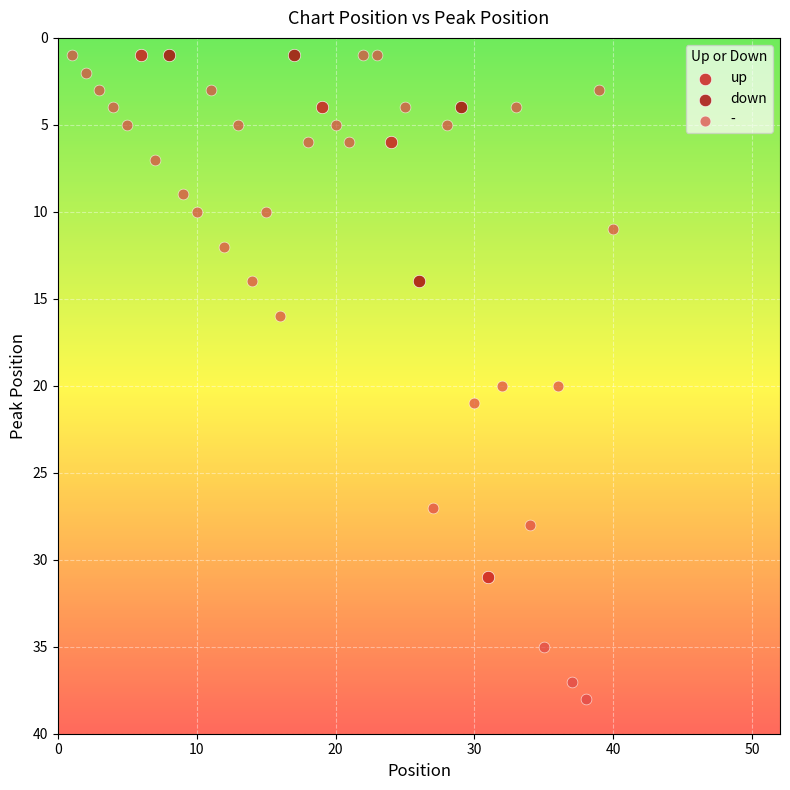

Which series has the widest spread of Y values?

-